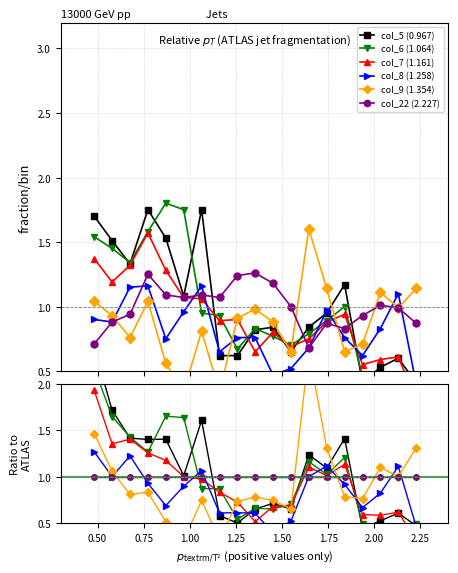

How many interior local peaks does the col_6 (1.064) series have?

4